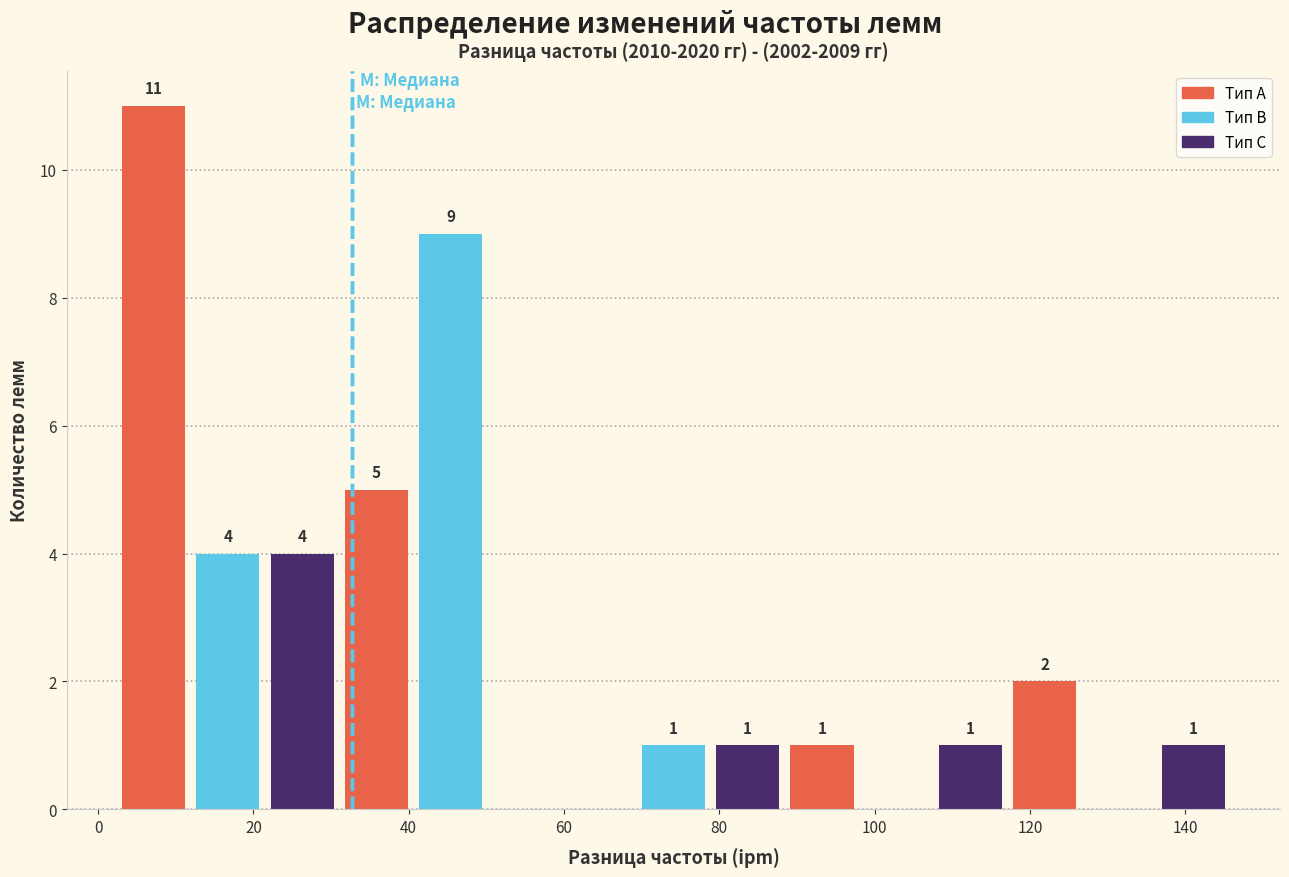

Over which range of the x-axis is the bar tallest?

2 to 12